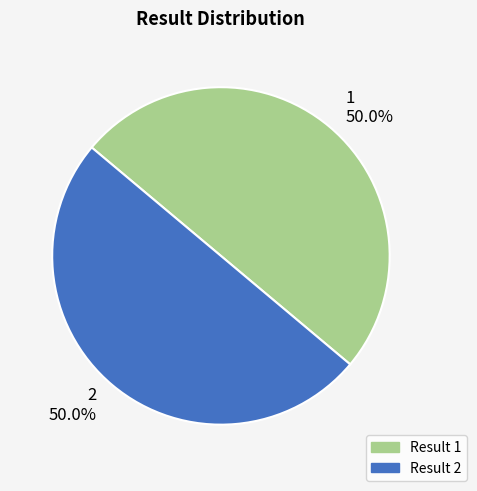

Combined, what portion of the pie is 1 and 2?

100.0%